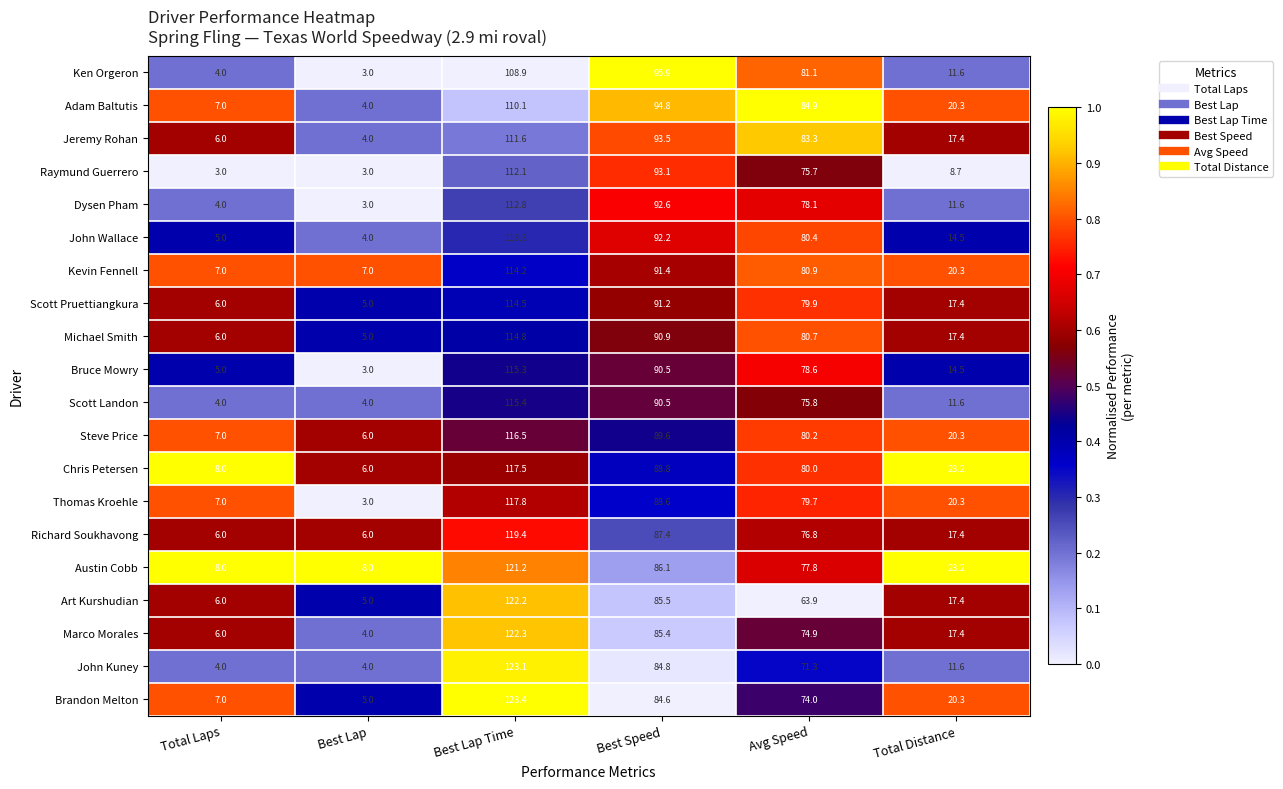

Which series changed the most between Best Lap and Best Lap Time?

John Kuney